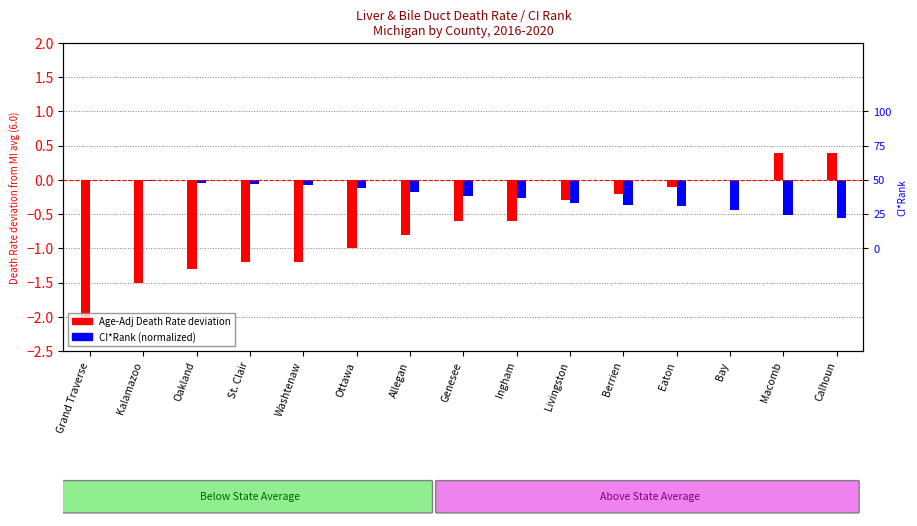

At Bay, list the series in order from smallest to largest.

CI*Rank (normalized, 50=median), Age-Adj Death Rate (dev from MI avg)